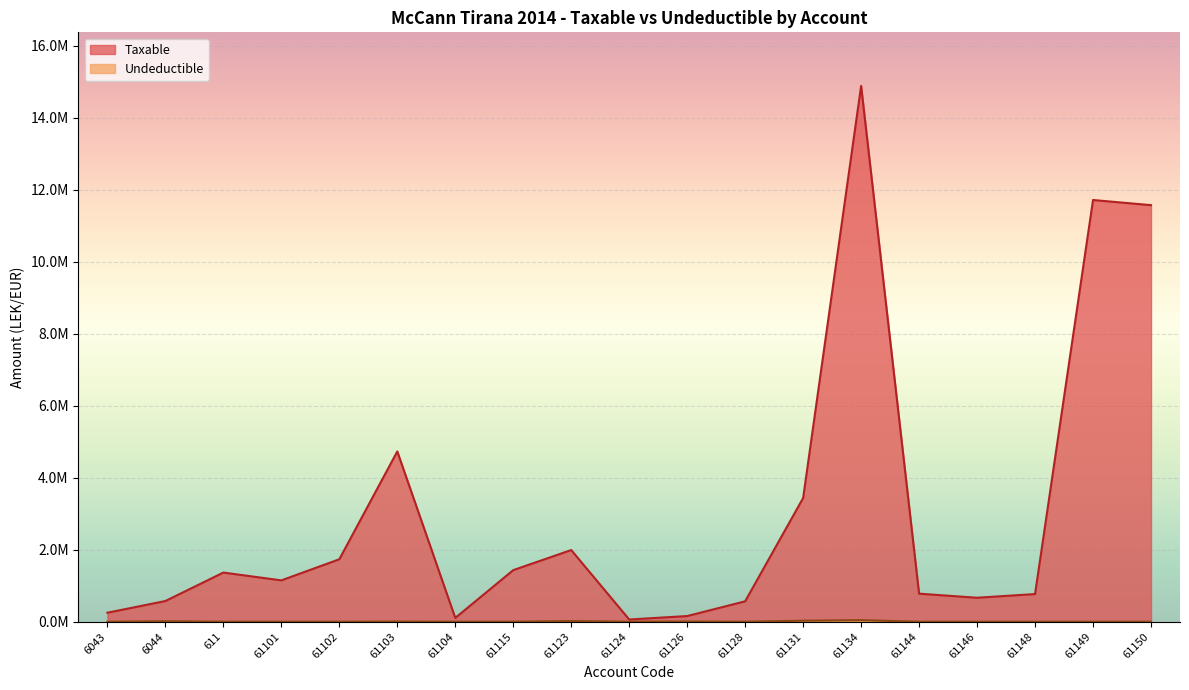

At which category does Taxable reach its first local peak?

611